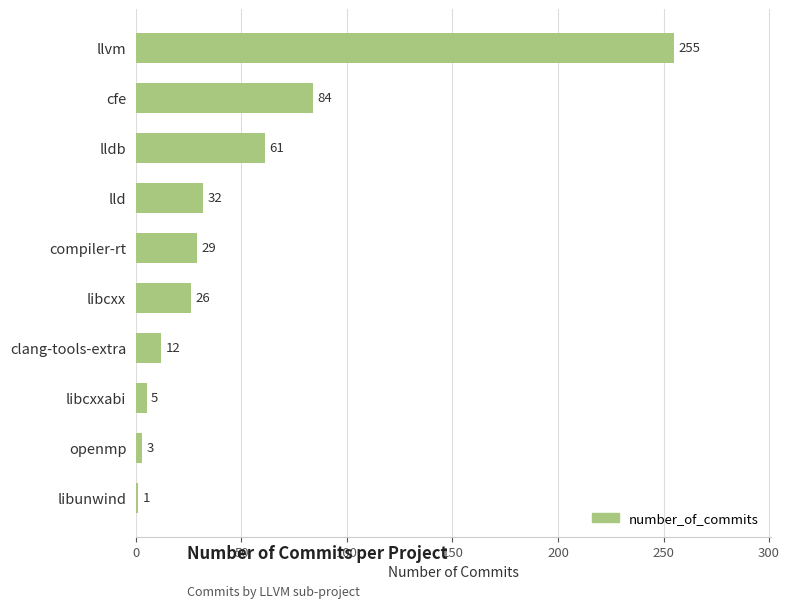

Count the number of data series in this chart.

1